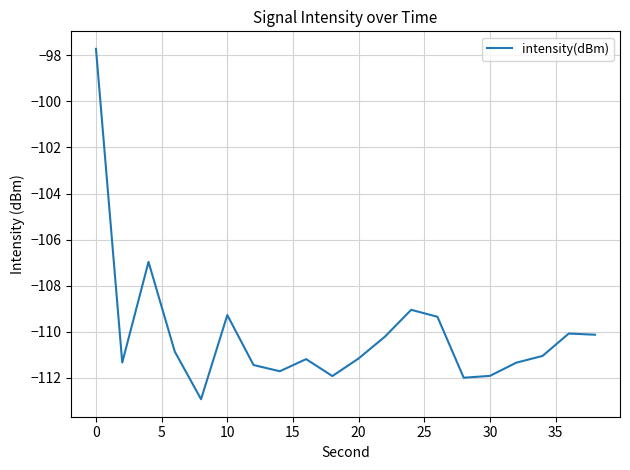

What is the difference between the maximum and minimum values?

15.2